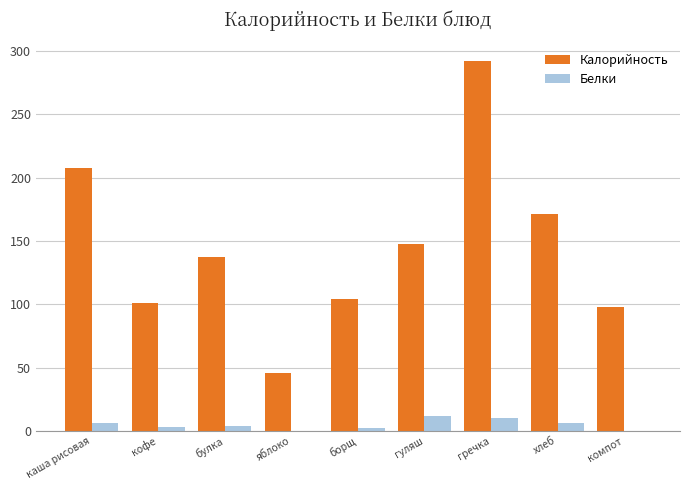

At which category is the sum across all series the highest?

гречка